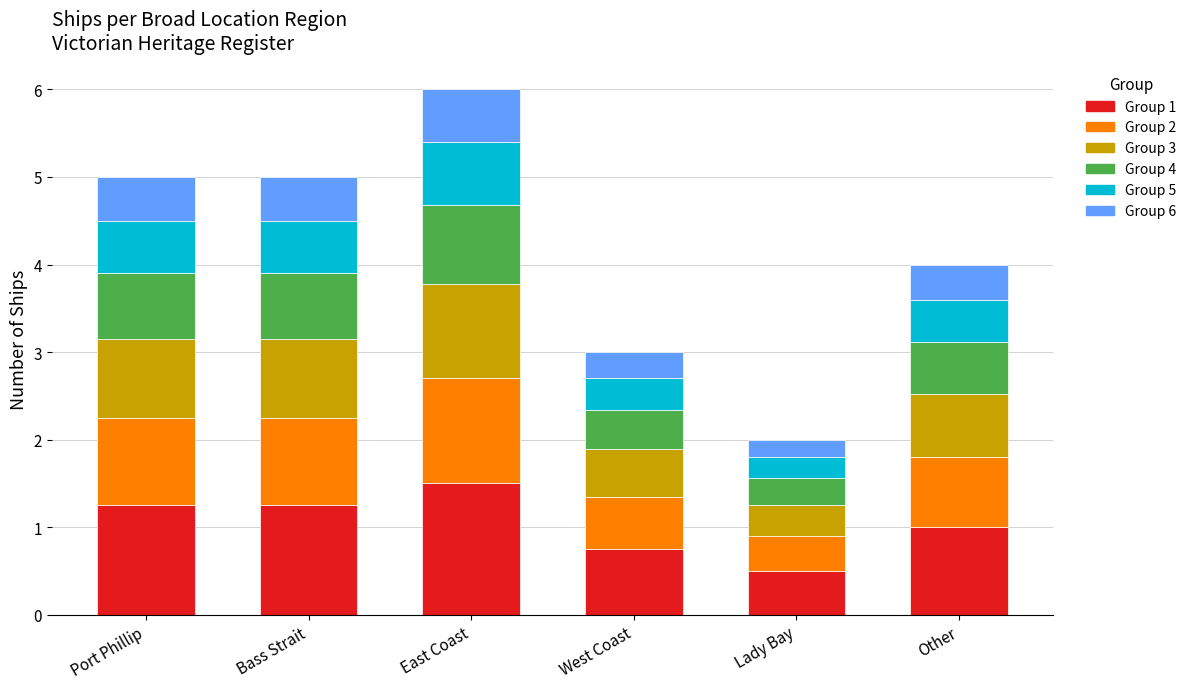

What is the total value across all series at Bass Strait?

5.0